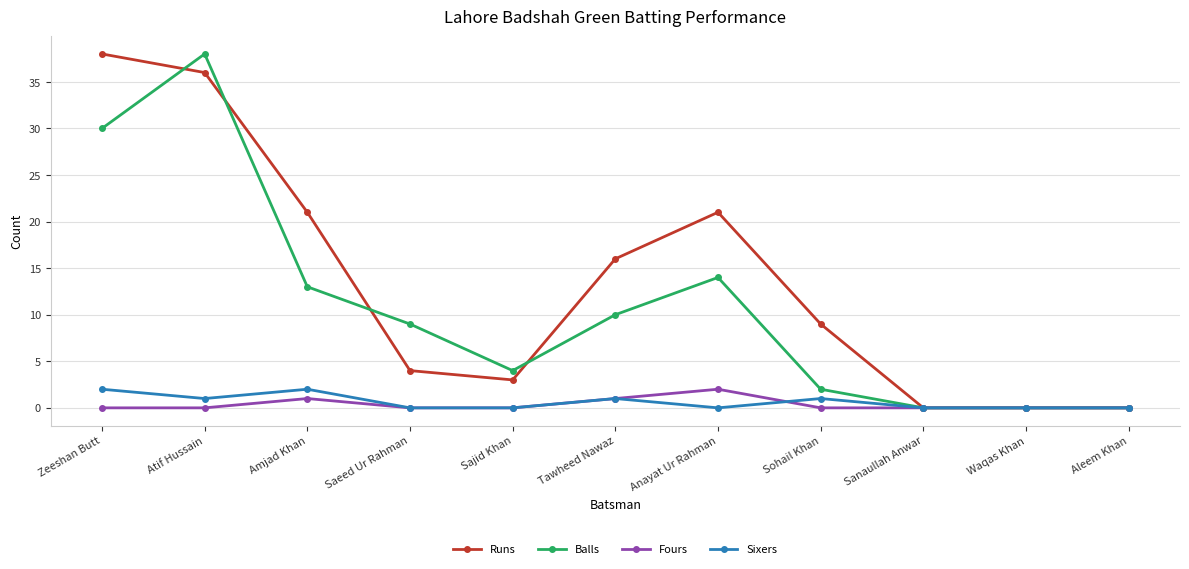

Reading left to right, list all the values displayed in this chart.

Runs: Zeeshan Butt=38	Atif Hussain=36	Amjad Khan=21	Saeed Ur Rahman=4	Sajid Khan=3	Tawheed Nawaz=16	Anayat Ur Rahman=21	Sohail Khan=9	Sanaullah Anwar=0	Waqas Khan=0	Aleem Khan=0
Balls: Zeeshan Butt=30	Atif Hussain=38	Amjad Khan=13	Saeed Ur Rahman=9	Sajid Khan=4	Tawheed Nawaz=10	Anayat Ur Rahman=14	Sohail Khan=2	Sanaullah Anwar=0	Waqas Khan=0	Aleem Khan=0
Fours: Zeeshan Butt=0	Atif Hussain=0	Amjad Khan=1	Saeed Ur Rahman=0	Sajid Khan=0	Tawheed Nawaz=1	Anayat Ur Rahman=2	Sohail Khan=0	Sanaullah Anwar=0	Waqas Khan=0	Aleem Khan=0
Sixers: Zeeshan Butt=2	Atif Hussain=1	Amjad Khan=2	Saeed Ur Rahman=0	Sajid Khan=0	Tawheed Nawaz=1	Anayat Ur Rahman=0	Sohail Khan=1	Sanaullah Anwar=0	Waqas Khan=0	Aleem Khan=0